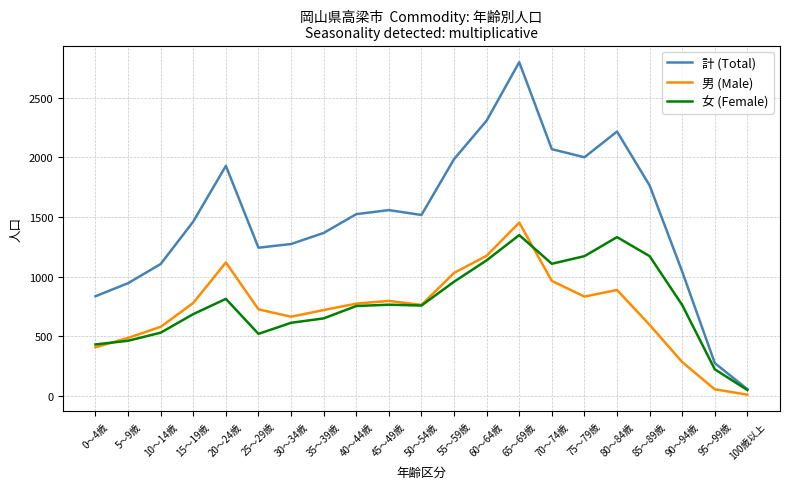

Which series has the widest spread of values?

計 (Total)